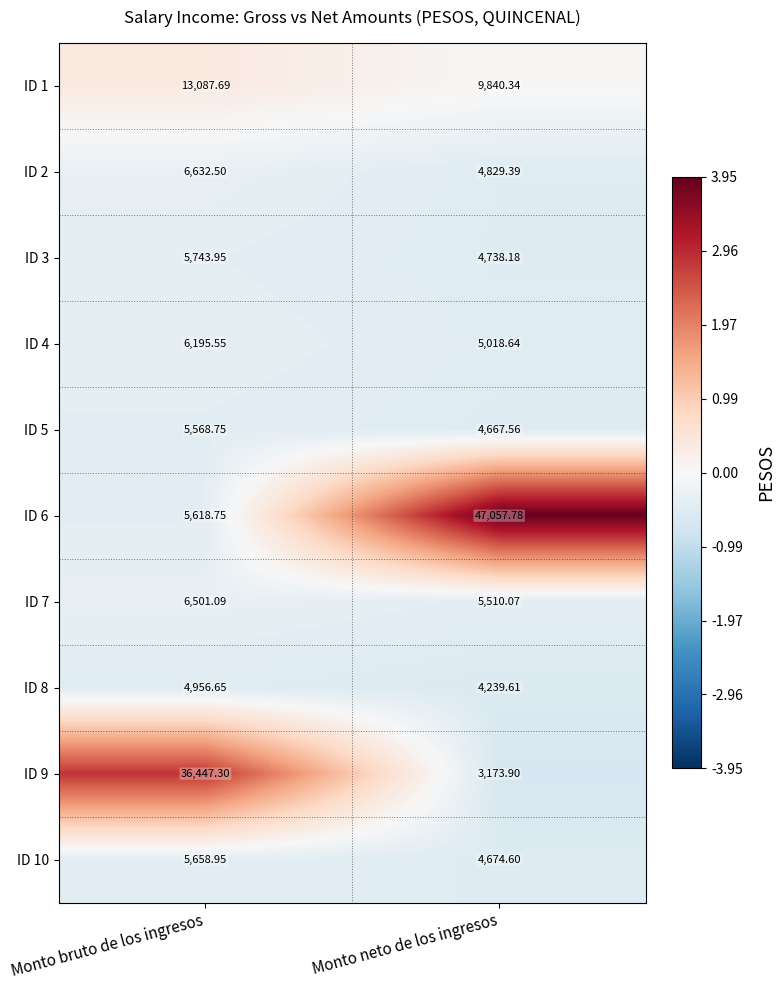

Which series has the widest spread of values?

ID 6